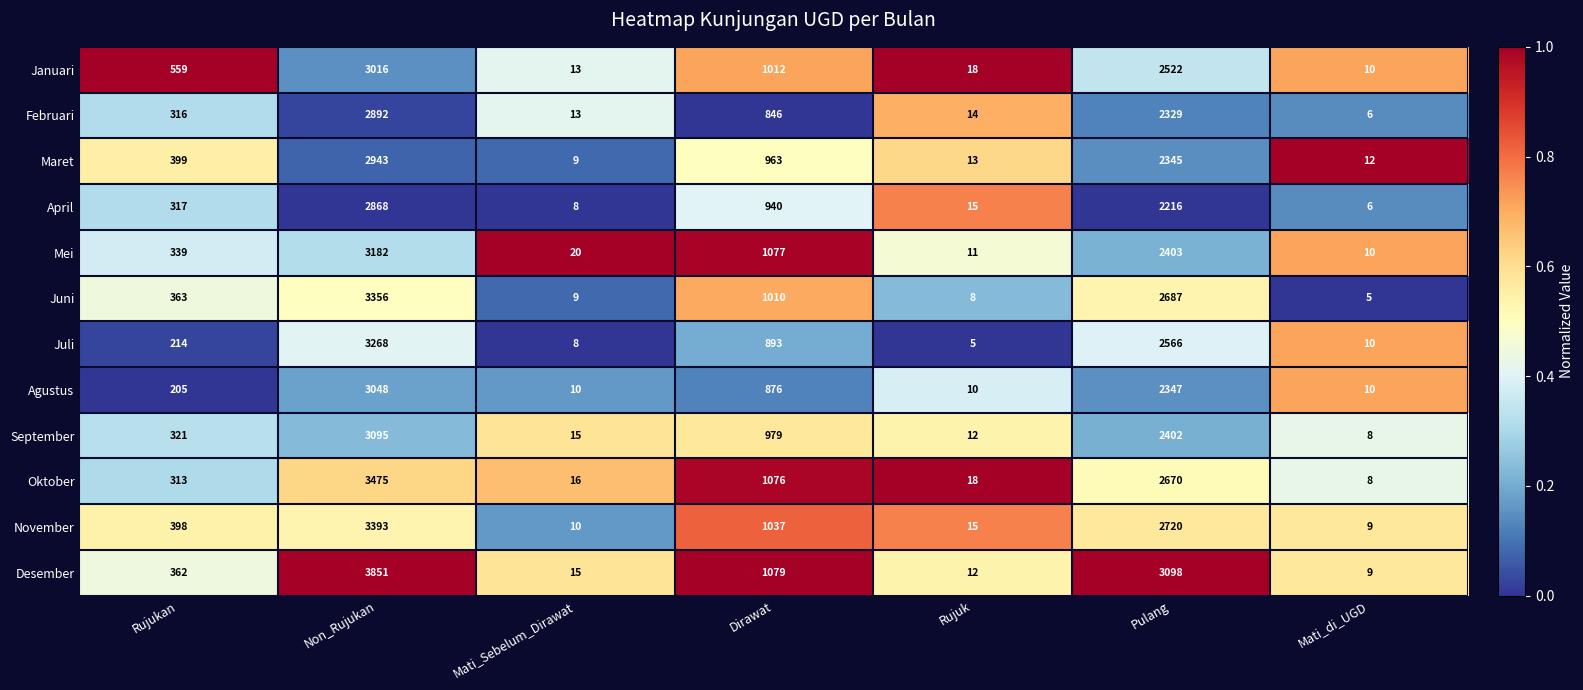

What is the average value of the April series?

910